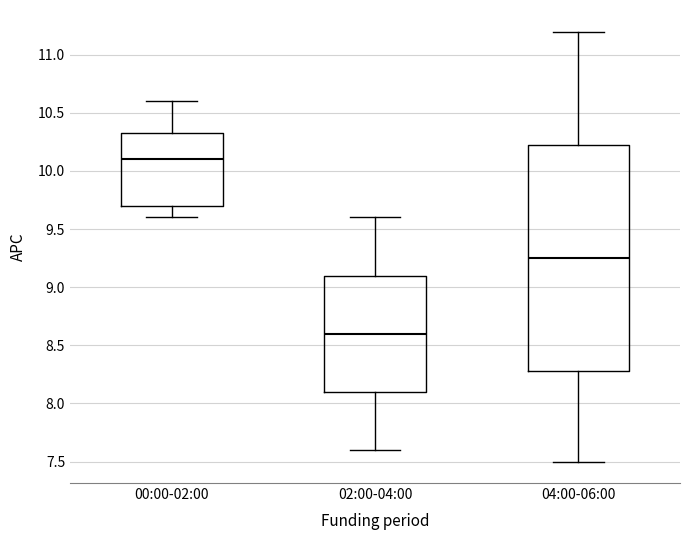

Where is the lower edge of the box for 00:00-02:00 on the y-axis? The values are not printed on the chart, so give them approximately, as read against the axis.

9.70